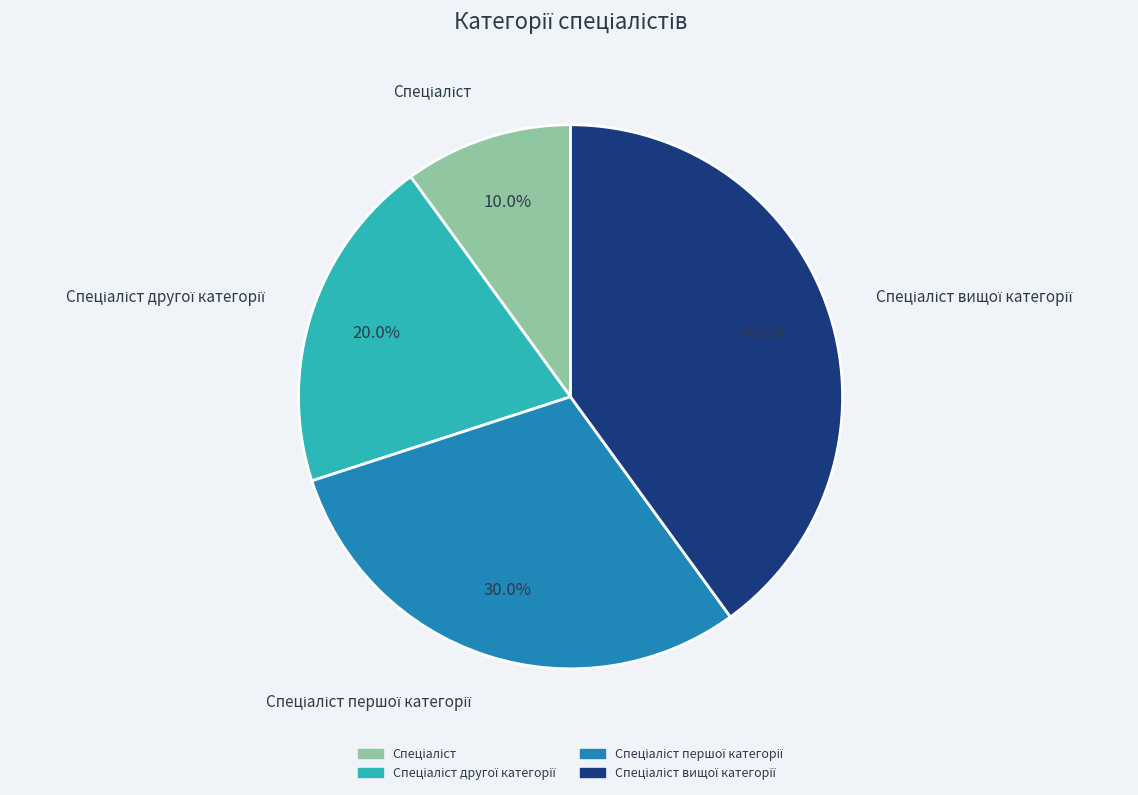

Does any single category account for the majority?

No